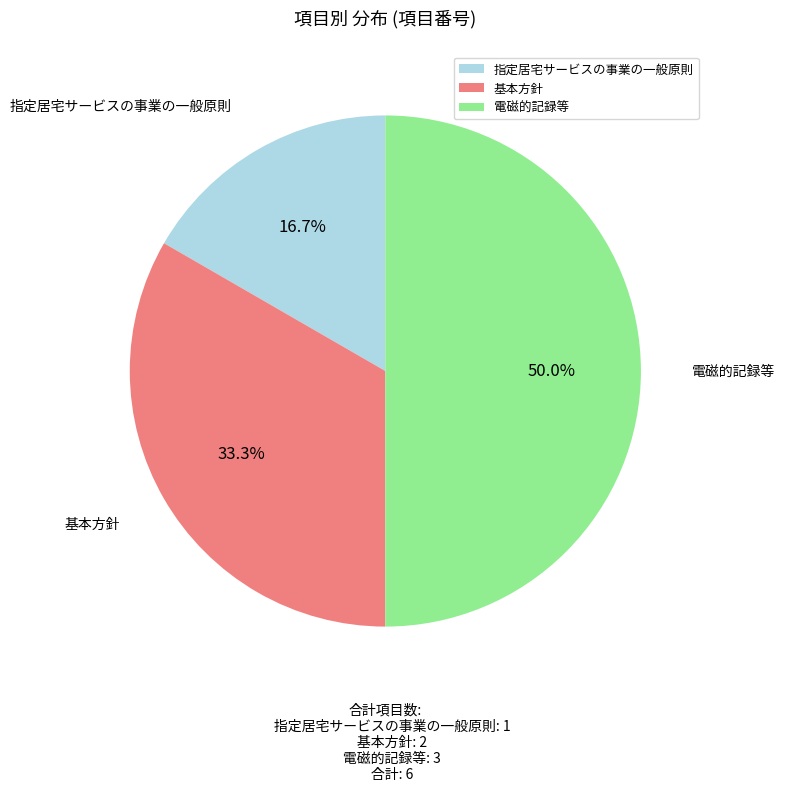

Approximately how many times larger is the value at 指定居宅サービスの事業の一般原則 compared to 電磁的記録等?

0.3